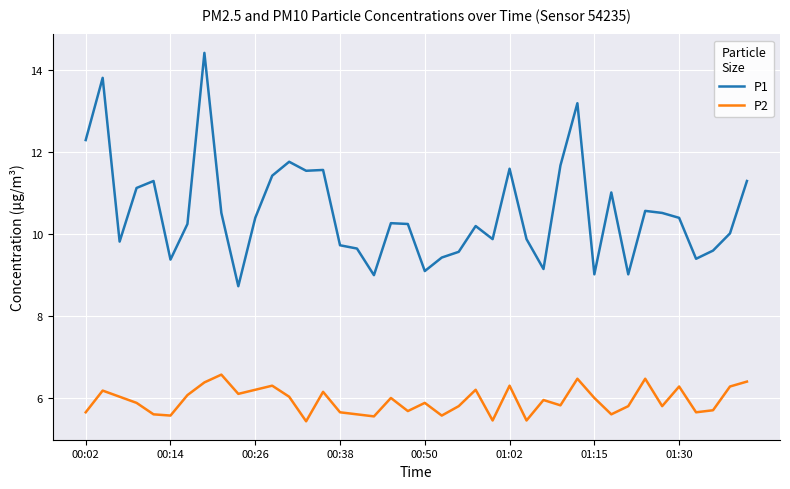

What is the maximum value shown in the chart?

14.4